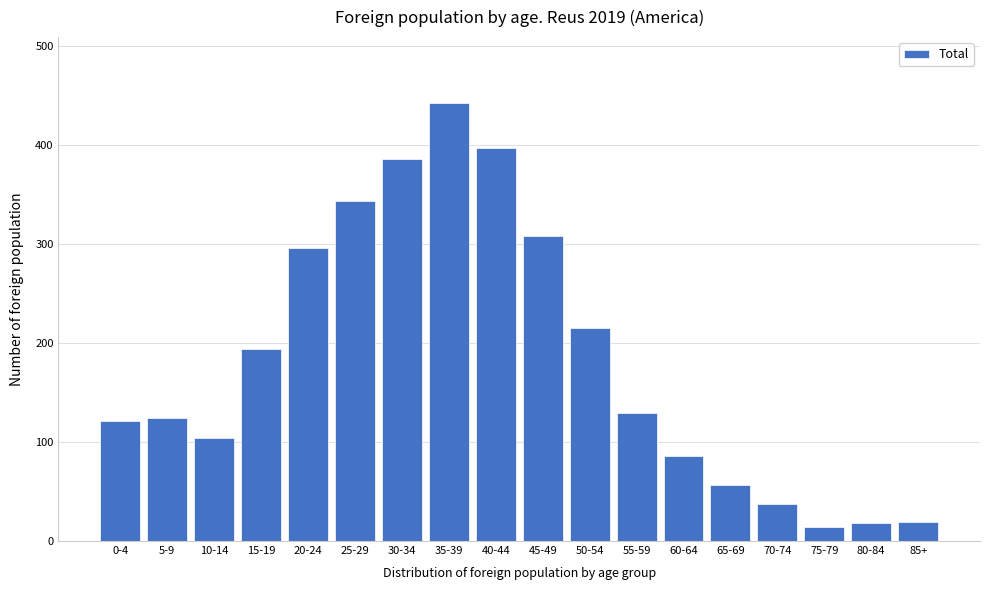

What position from the left is 75-79?

16